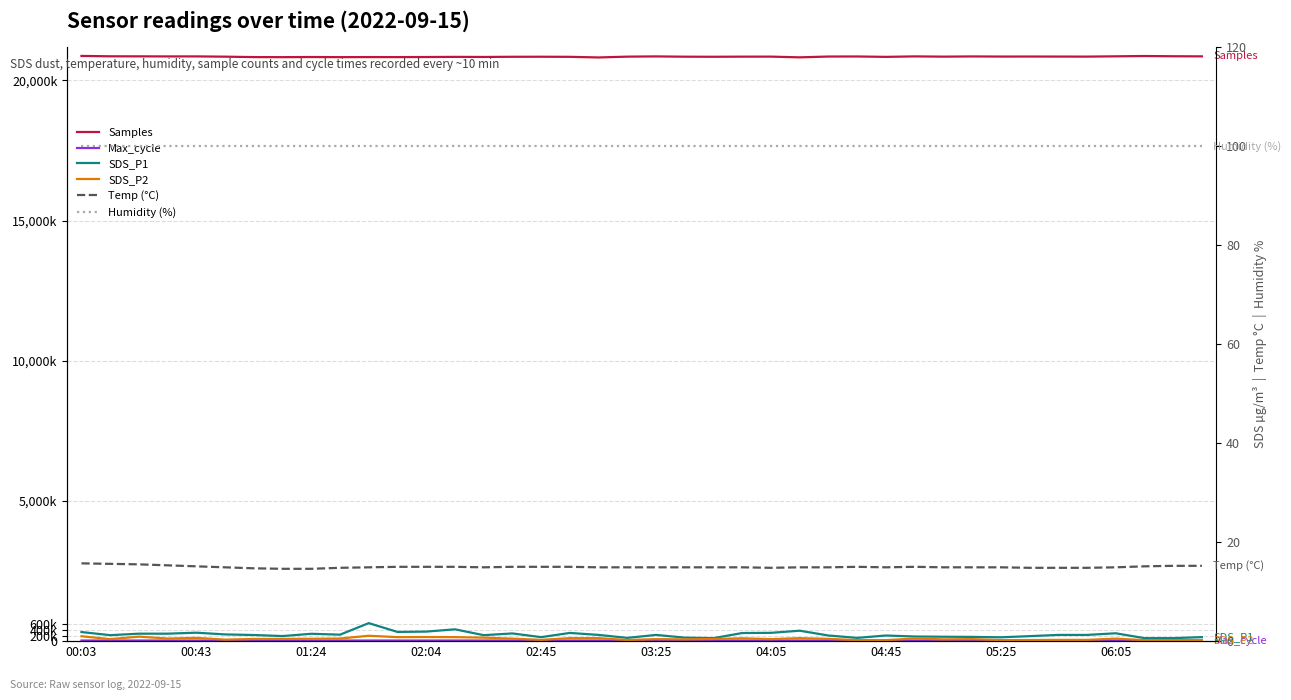

True or false: SDS_P2 has more than 2 interior local peaks.

True